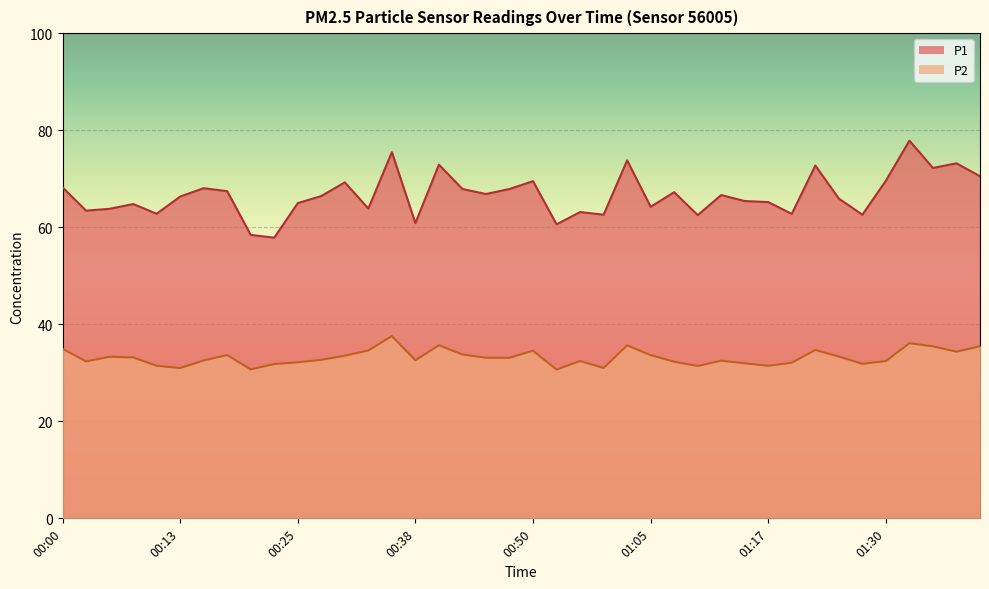

At which label does P1 reach its minimum?

00:23